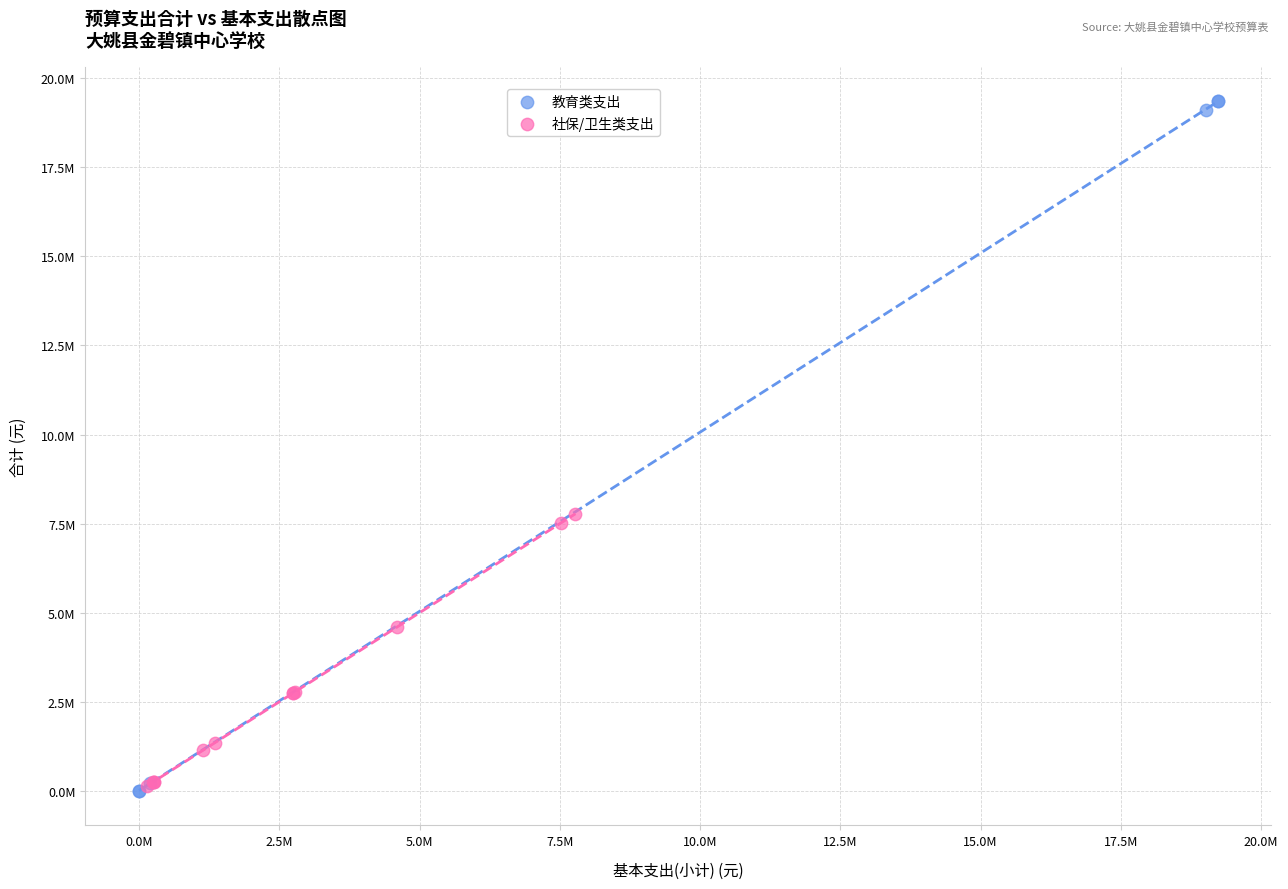

Which series reaches the maximum Y coordinate?

教育类支出